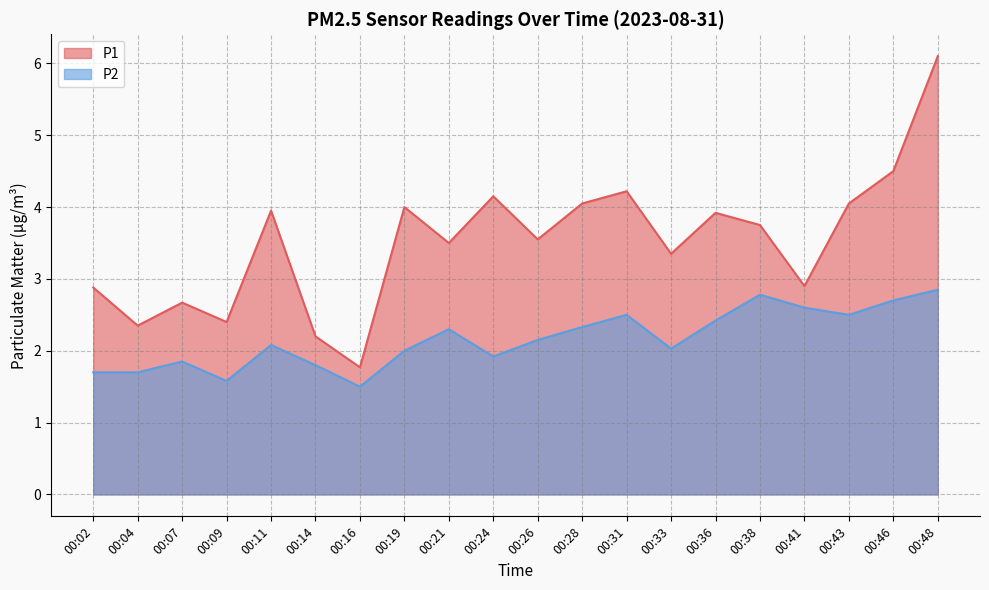

How many distinct data groups are displayed?

2